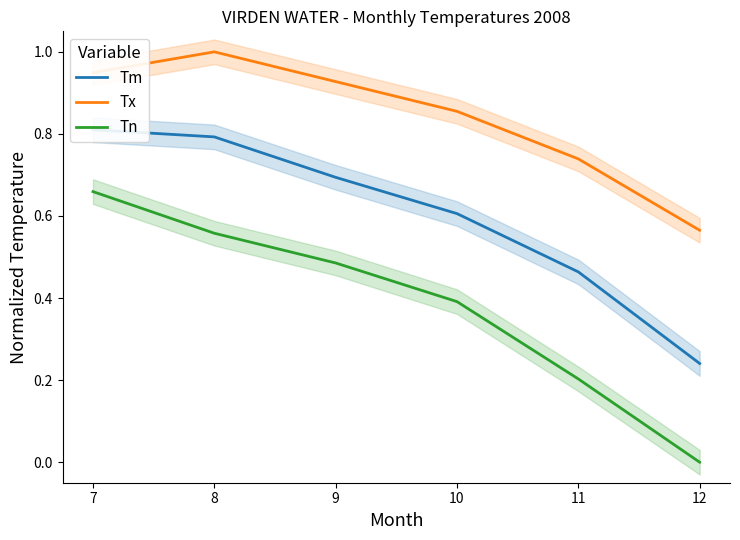

What is the sum of all Tn values?

2.3